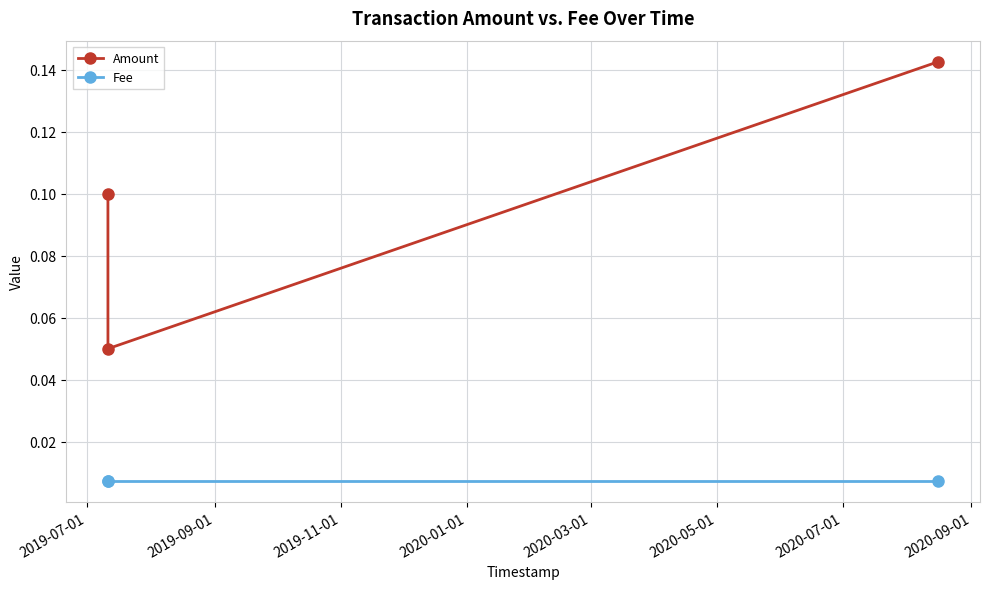

What are all the series names shown in the legend?

Amount, Fee